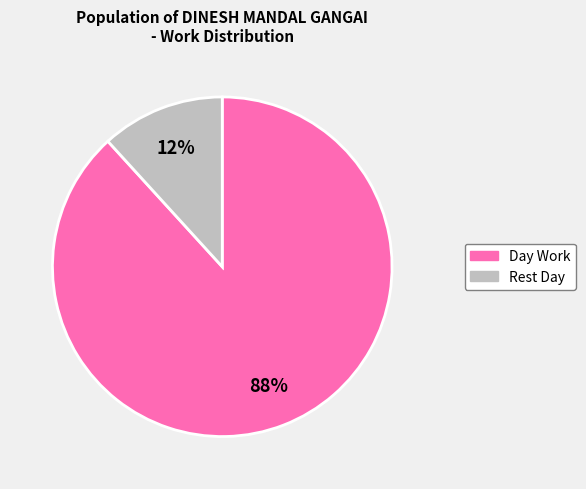

To the nearest percent, what is the combined percentage of Rest Day and Day Work?

100%